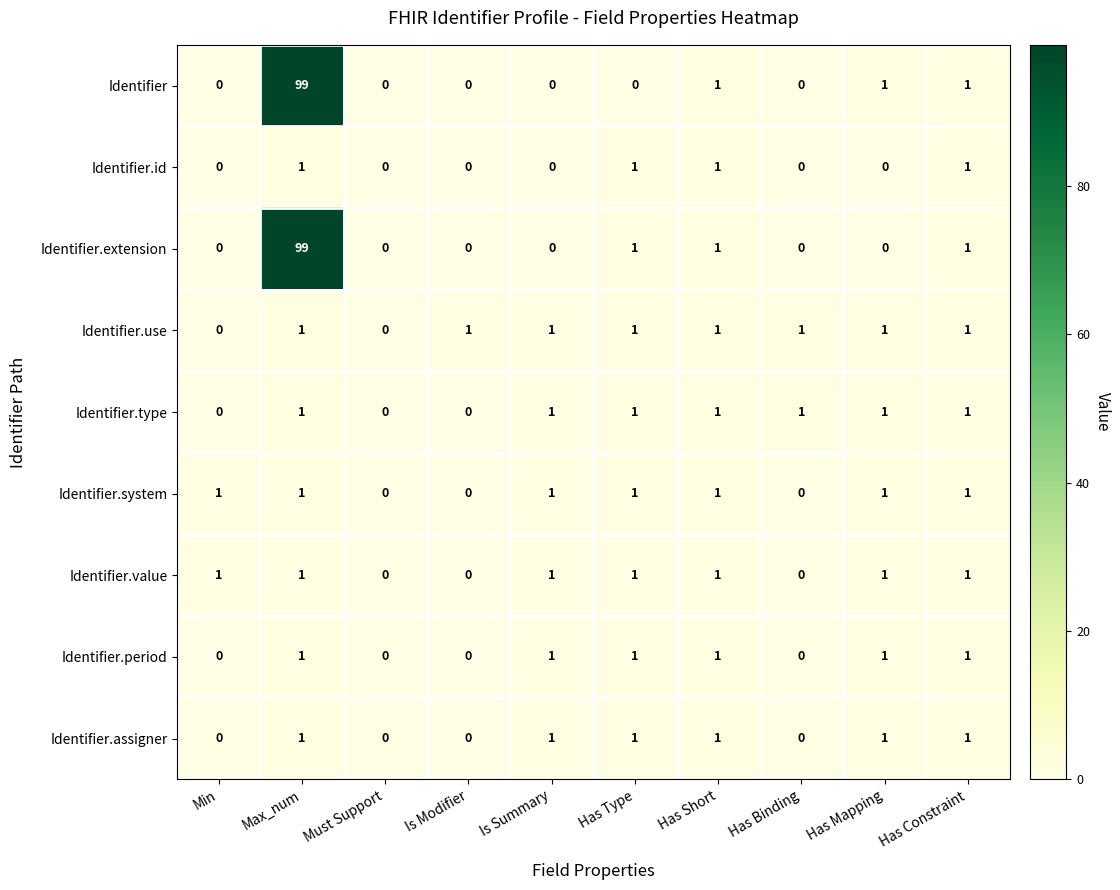

What is the sum of all Identifier.id values?

4